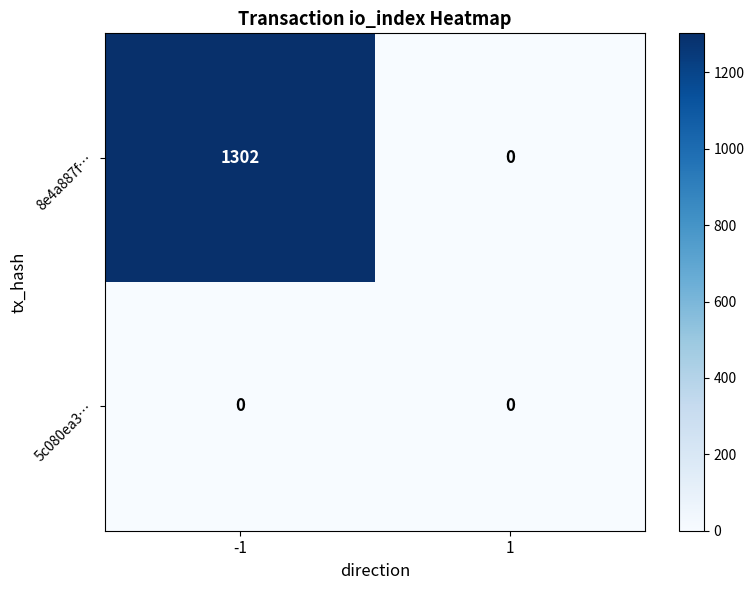

Reading left to right, transcribe all the data shown in this chart.

8e4a887f…: 1302	0
5c080ea3…: 0	0